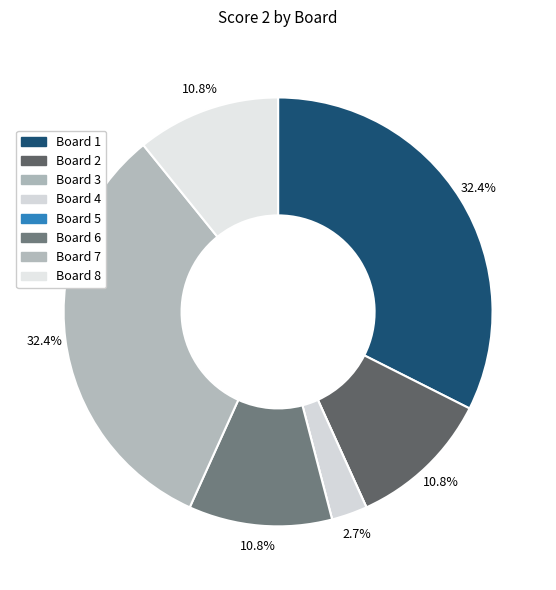

What is the change in value from Board 3 to Board 4?

+1